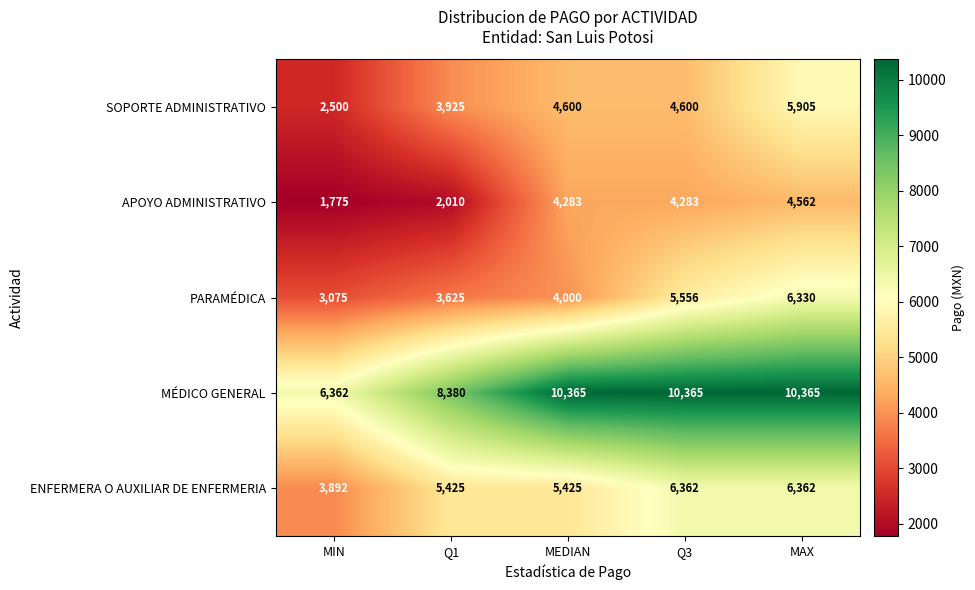

Is it true that MÉDICO GENERAL equals 2664 at MIN?

False